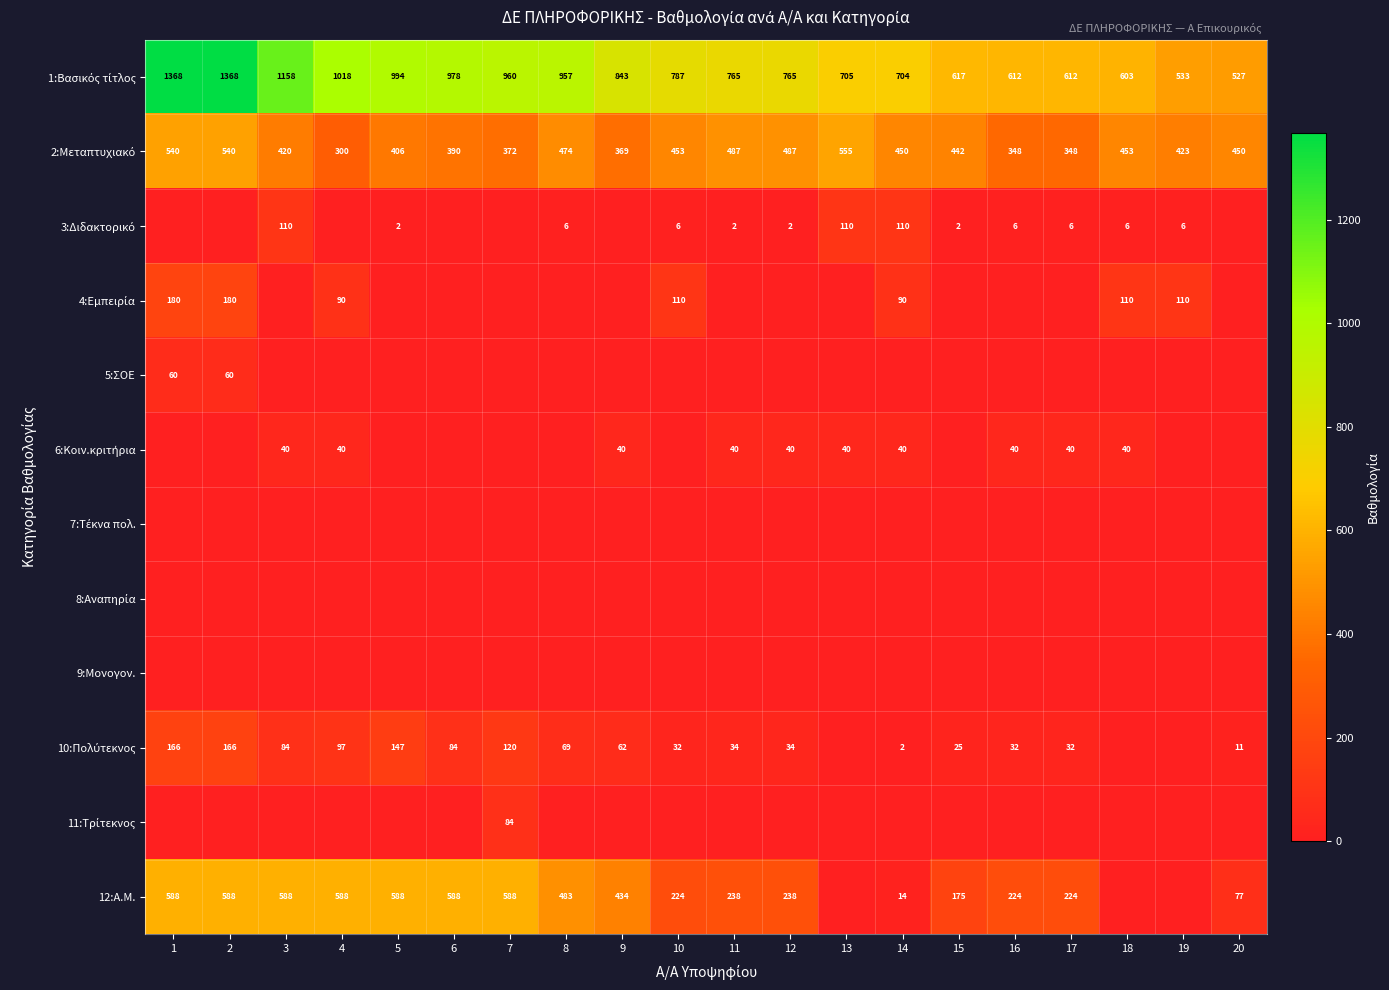

At which category is the sum across all series the highest?

1